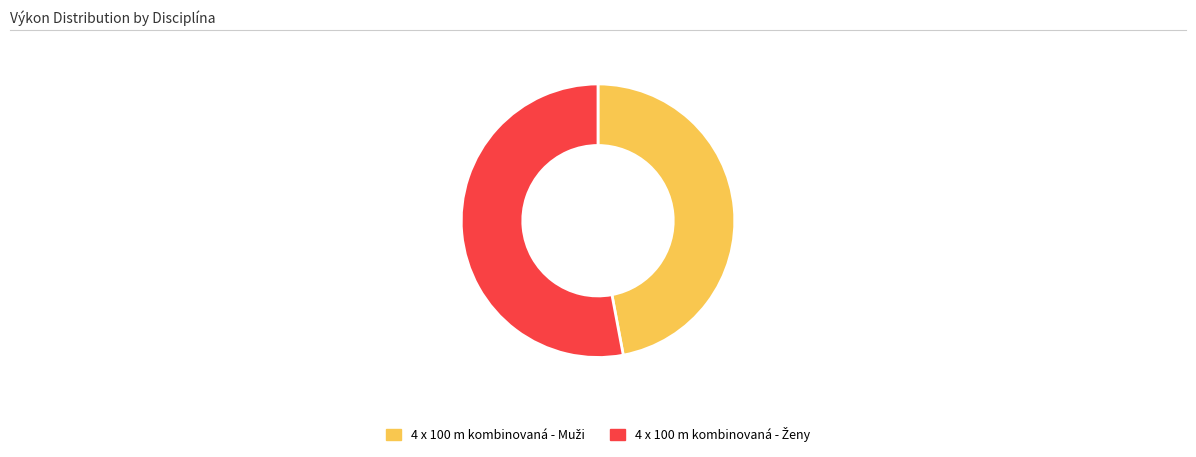

Is there any slice that represents more than half of the pie?

Yes